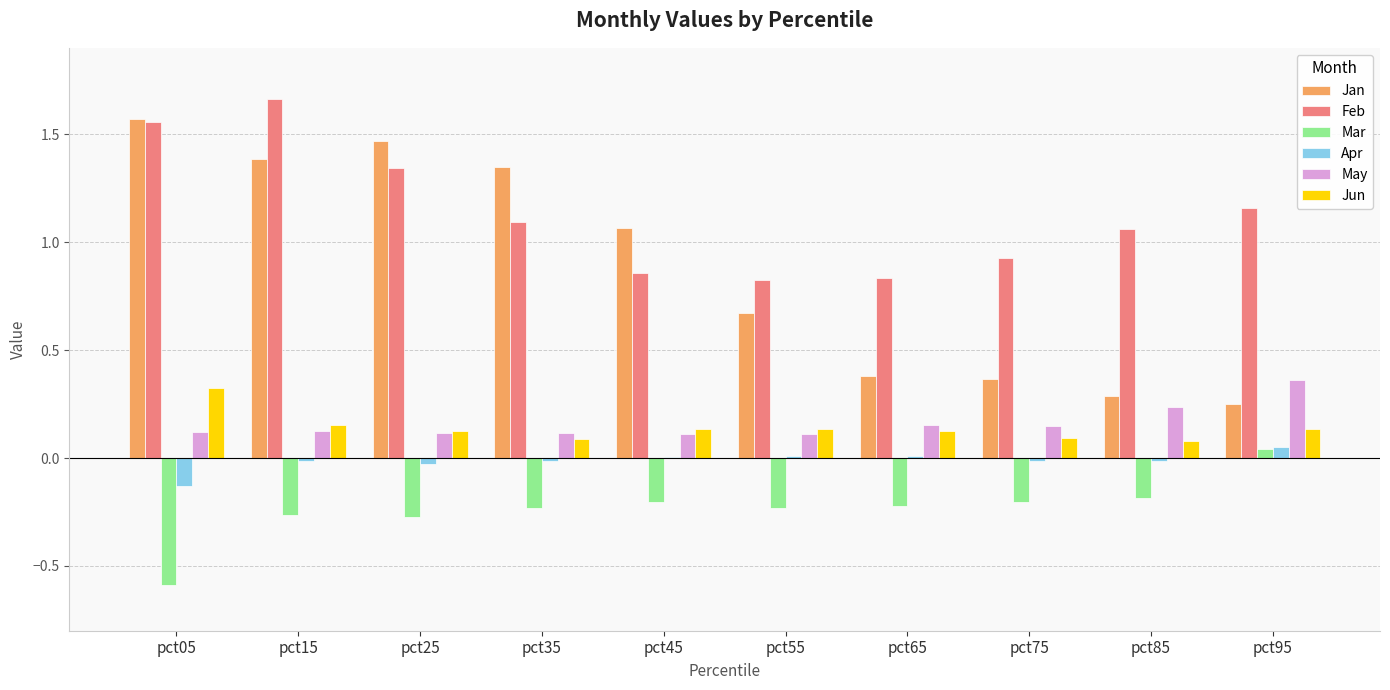

Where does the Feb series first go above 1?

pct05